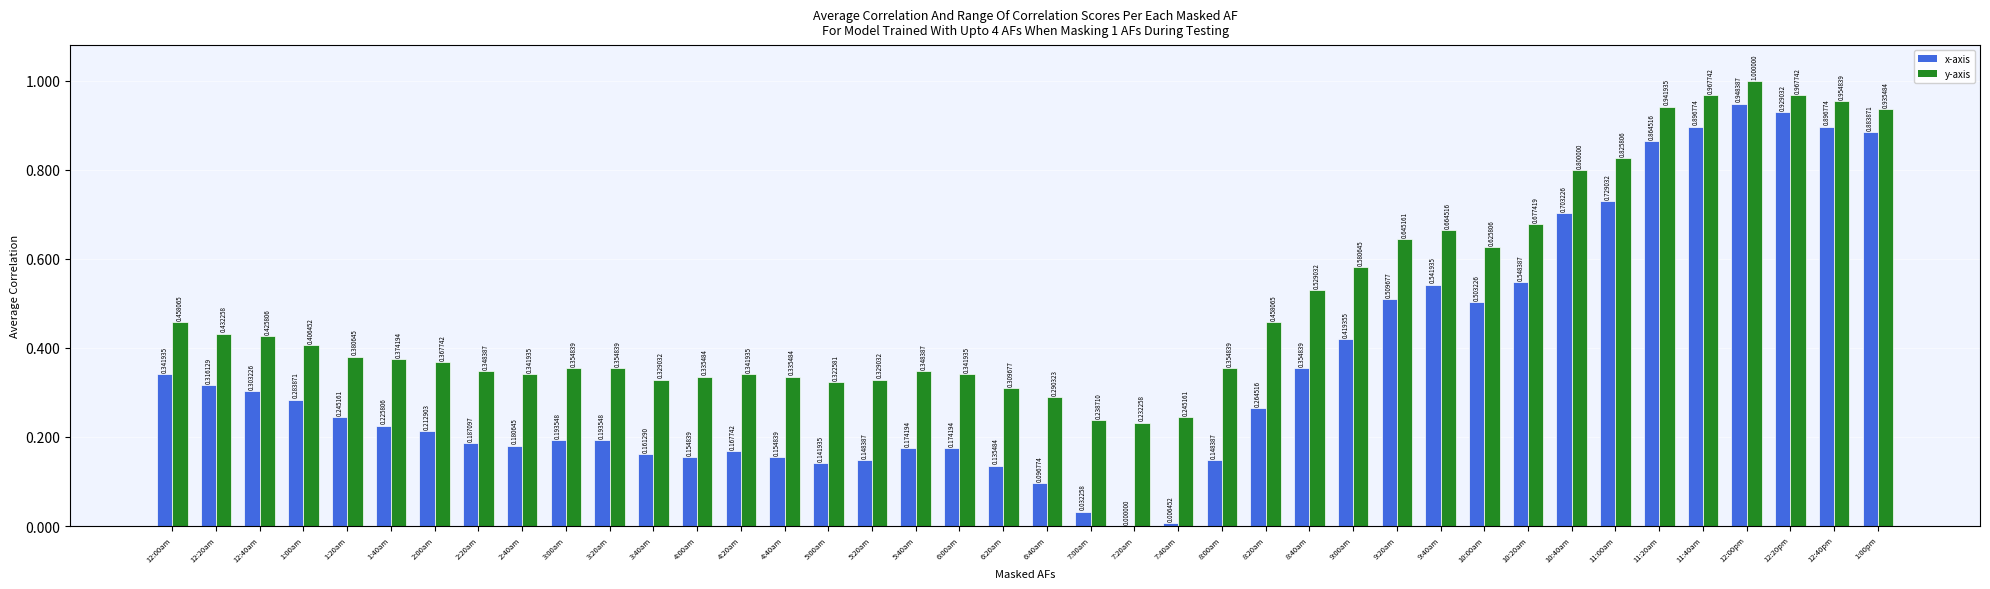

What is the sum of all x-axis values?

14.4